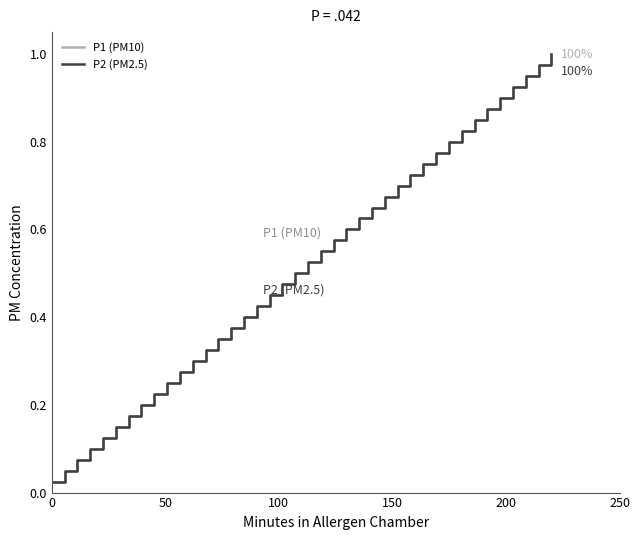

Does the chart display data point markers on the line(s)?

No